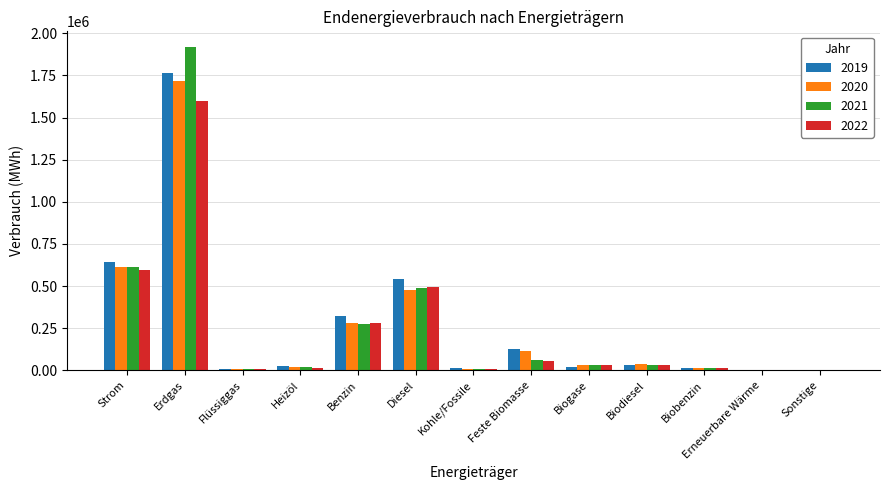

At which label is 2022 closest to 798694?

Strom